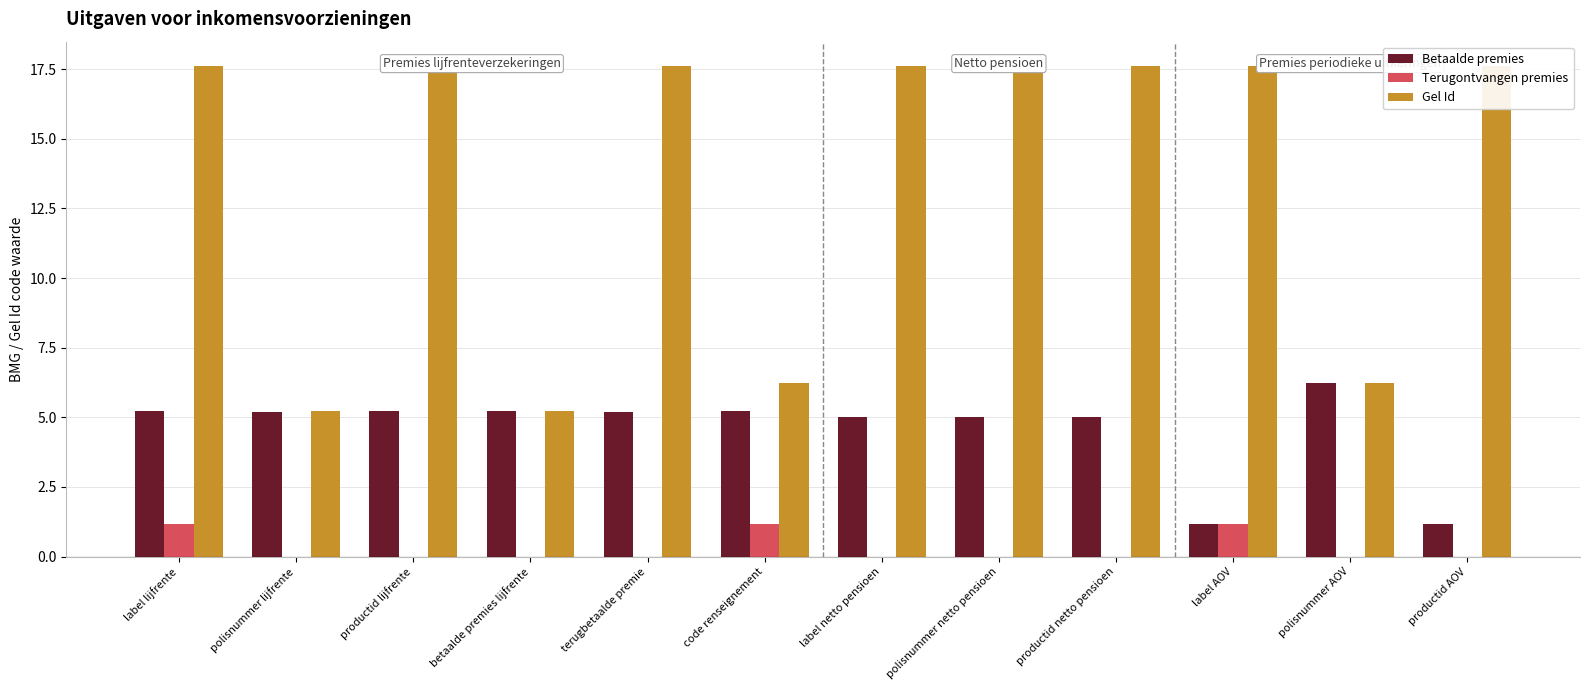

What is the greatest value displayed?

17.6